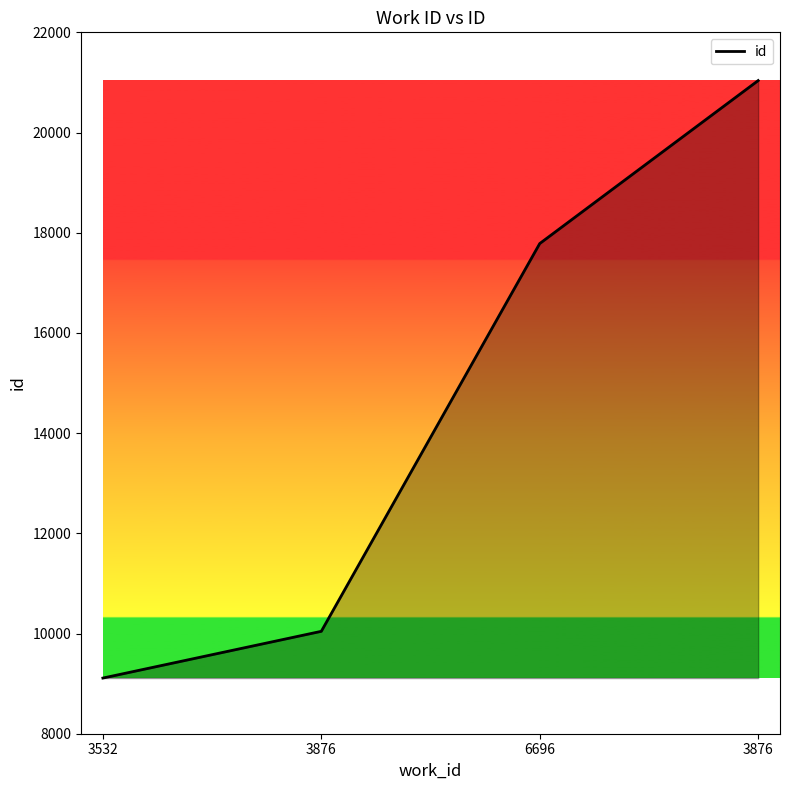

How many values are below 17784?

2